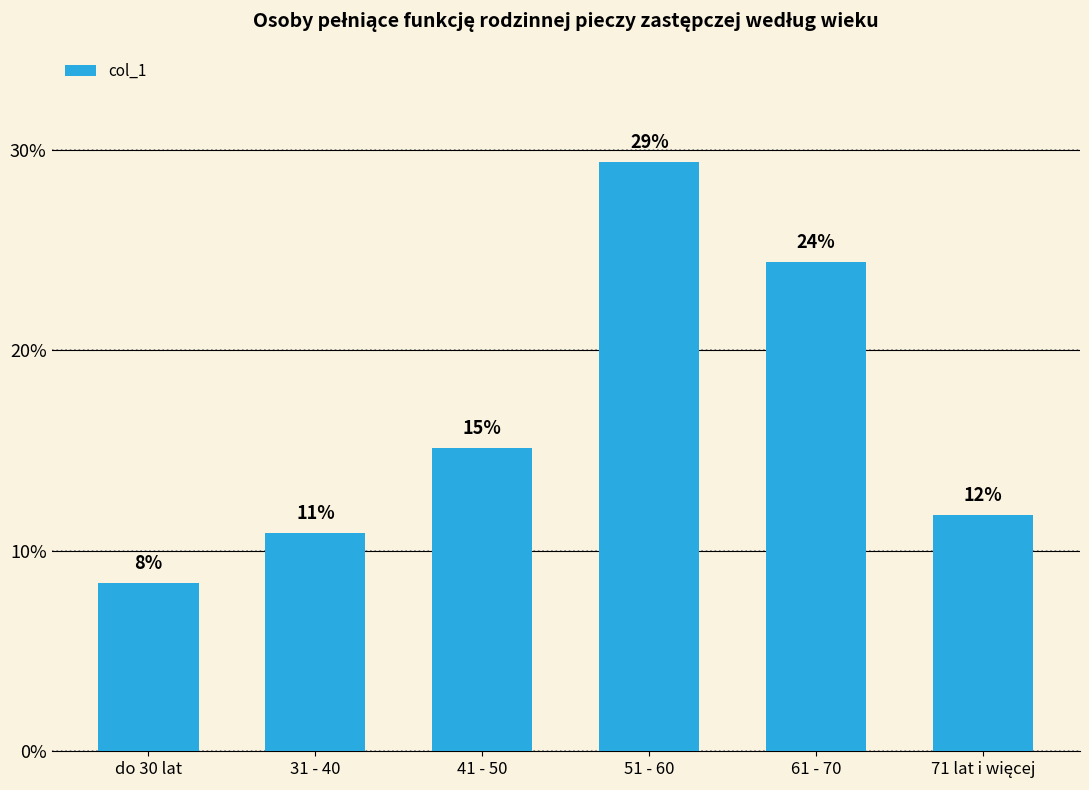

What is the smallest value displayed?

0.1